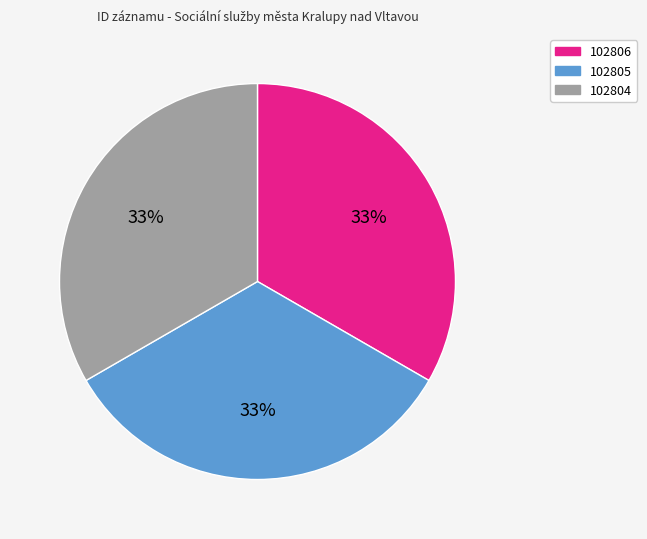

Does 102806 account for over 50% of the chart?

No